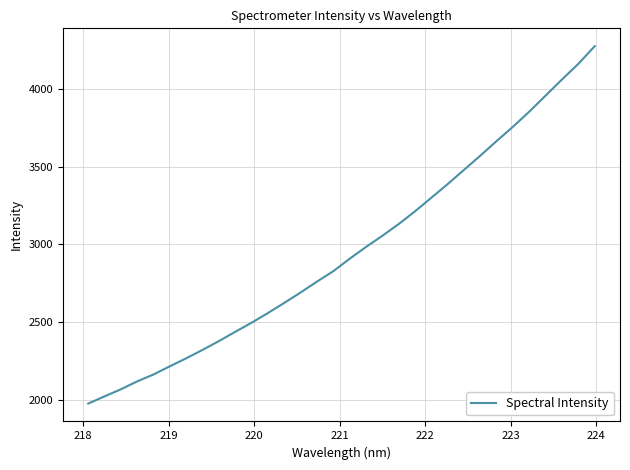

What is the difference between the maximum and minimum values?

2296.3